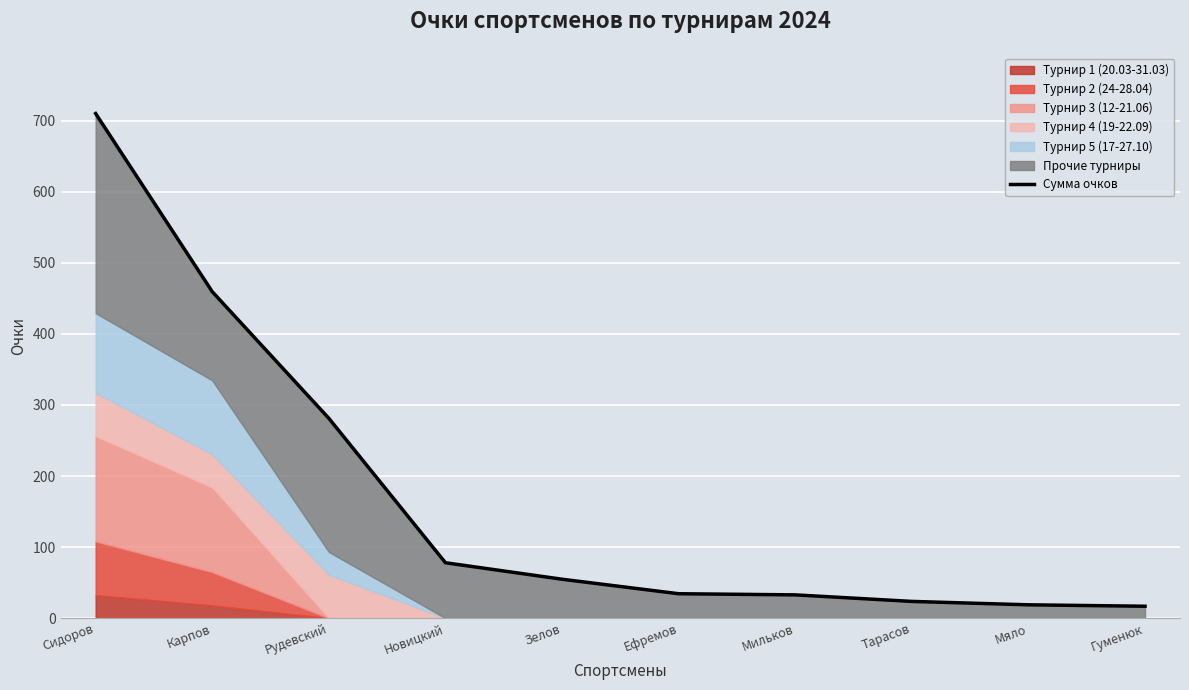

Is it true that the value at Зелов is 98.6?

False